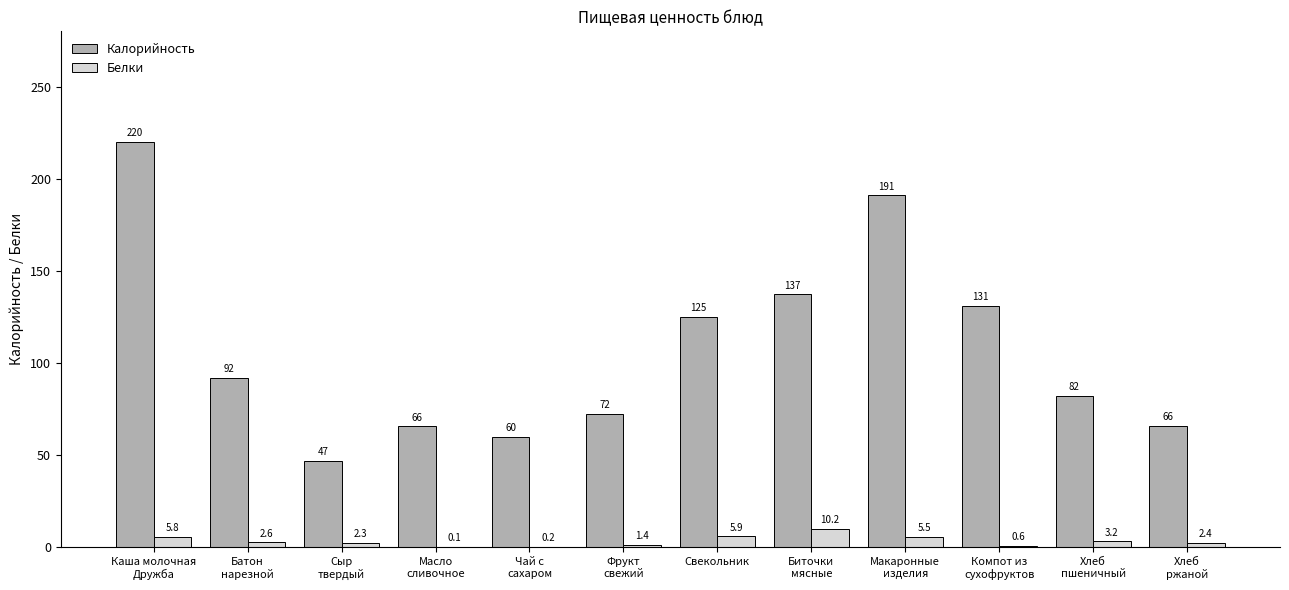

Reading left to right, extract all data points from this chart.

Калорийность: Каша молочная
Дружба=220.2	Батон
нарезной=92.0	Сыр
твердый=47.0	Масло
сливочное=65.7	Чай с
сахаром=60.0	Фрукт
свежий=72.3	Свекольник=125.0	Биточки
мясные=137.2	Макаронные
изделия=191.0	Компот из
сухофруктов=131.0	Хлеб
пшеничный=82.2	Хлеб
ржаной=66.0
Белки: Каша молочная
Дружба=5.8	Батон
нарезной=2.6	Сыр
твердый=2.3	Масло
сливочное=0.1	Чай с
сахаром=0.2	Фрукт
свежий=1.4	Свекольник=5.9	Биточки
мясные=10.2	Макаронные
изделия=5.5	Компот из
сухофруктов=0.6	Хлеб
пшеничный=3.2	Хлеб
ржаной=2.4